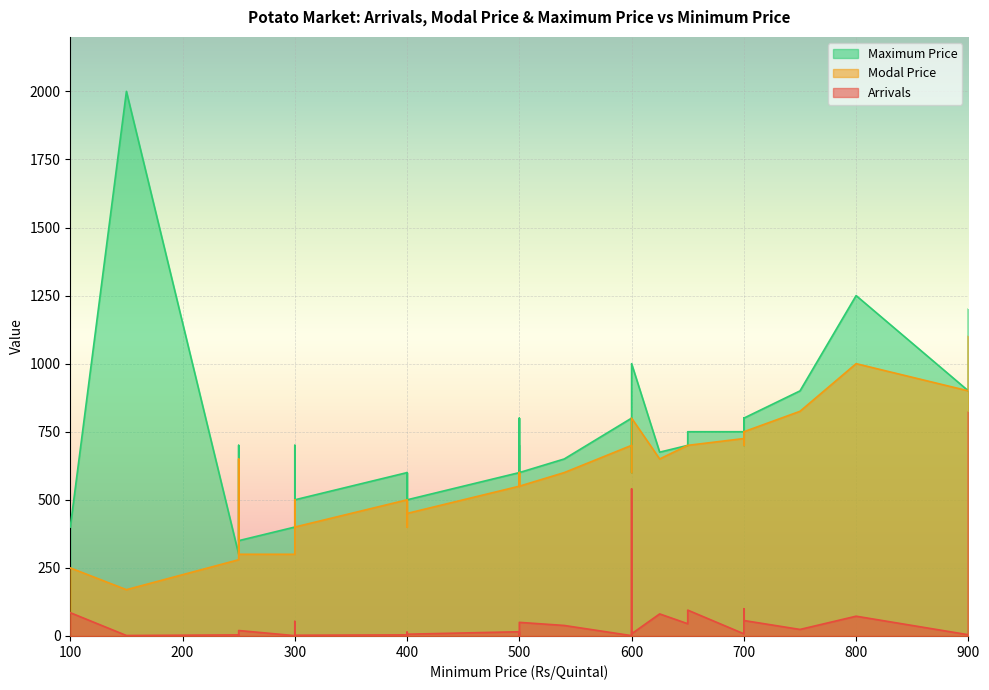

How many values in the Maximum Price series exceed 700?

14